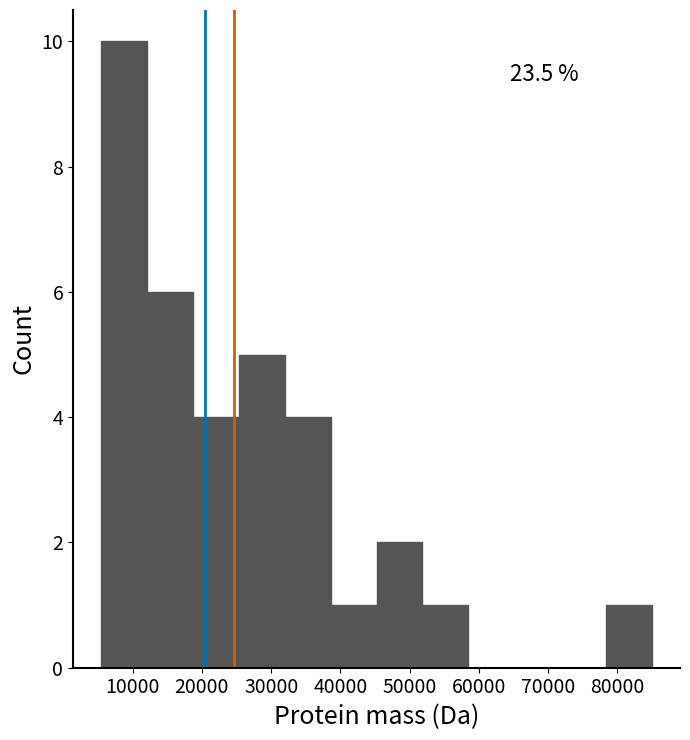

Over which range of the x-axis is the bar tallest?

5000 to 12000